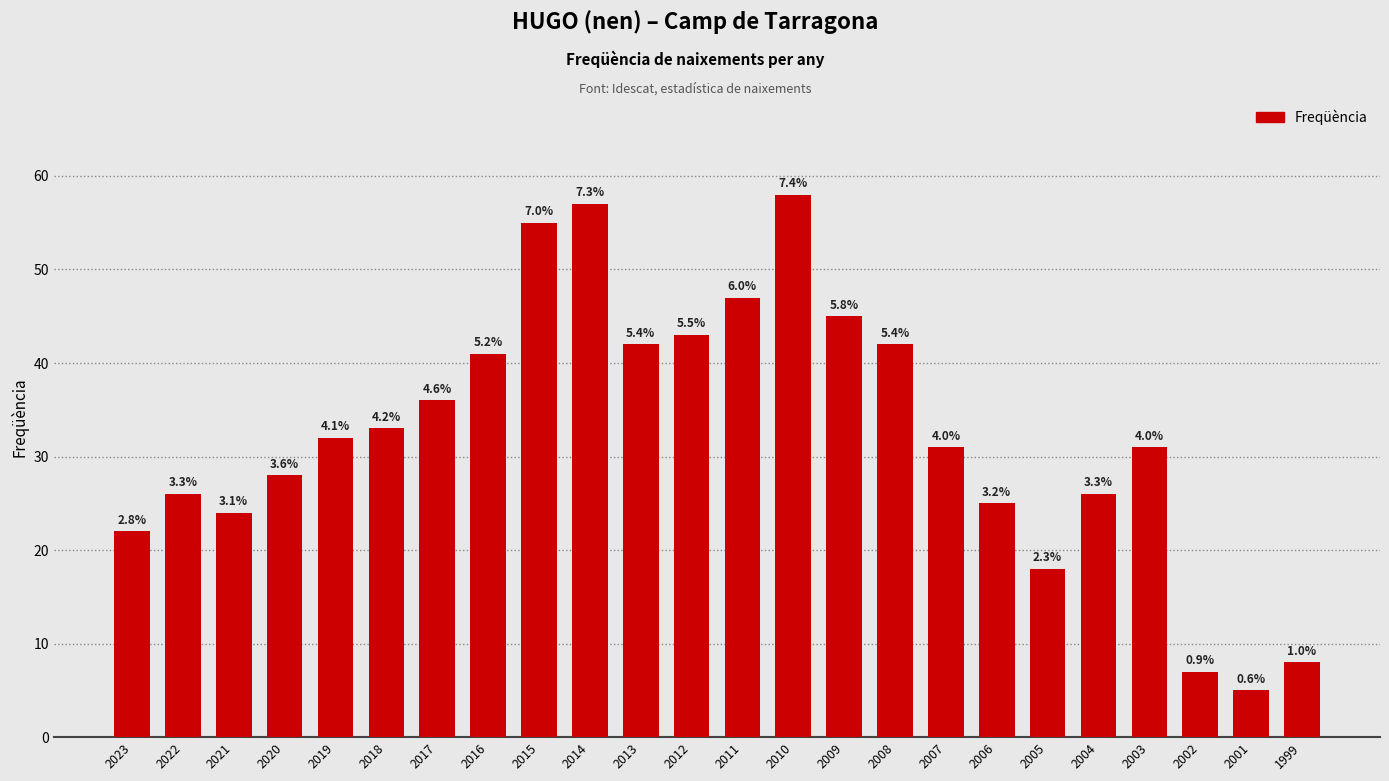

Are the bars grouped side by side (vs. stacked)?

No